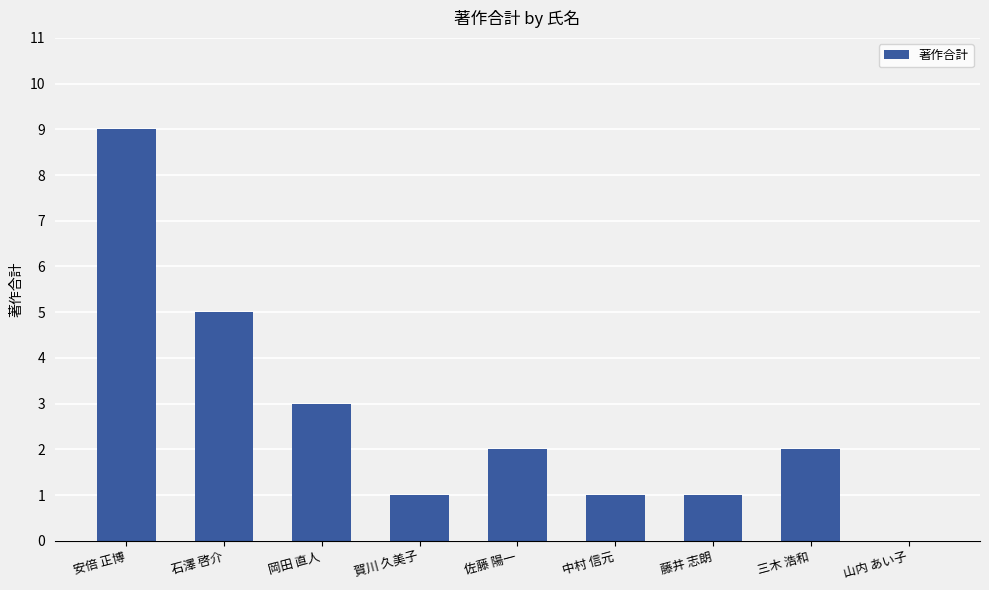

Reading left to right, what are all the values shown in this chart?

9	5	3	1	2	1	1	2	0